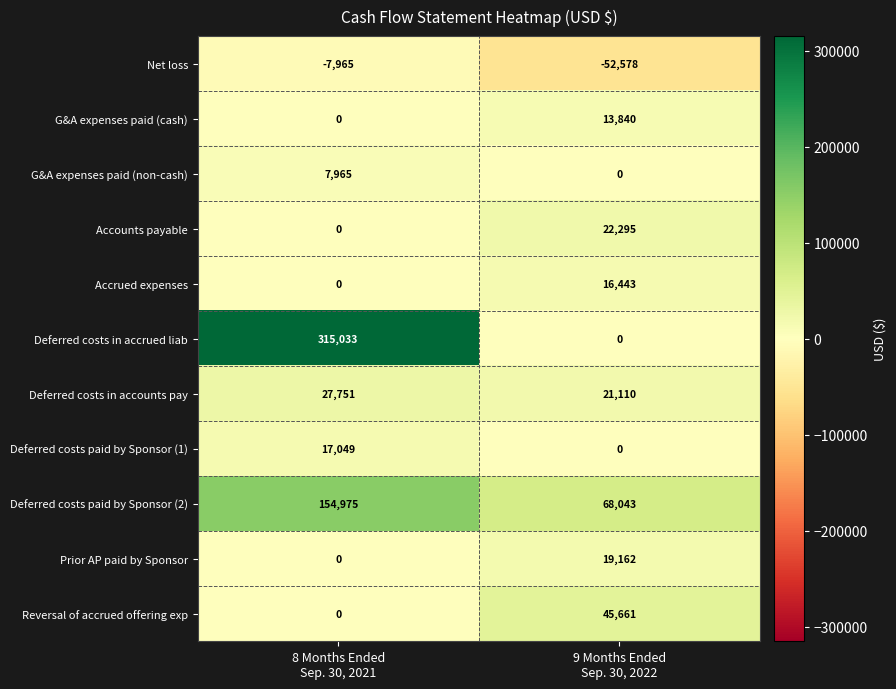

Which series has the largest total across all categories?

Deferred costs in accrued liab